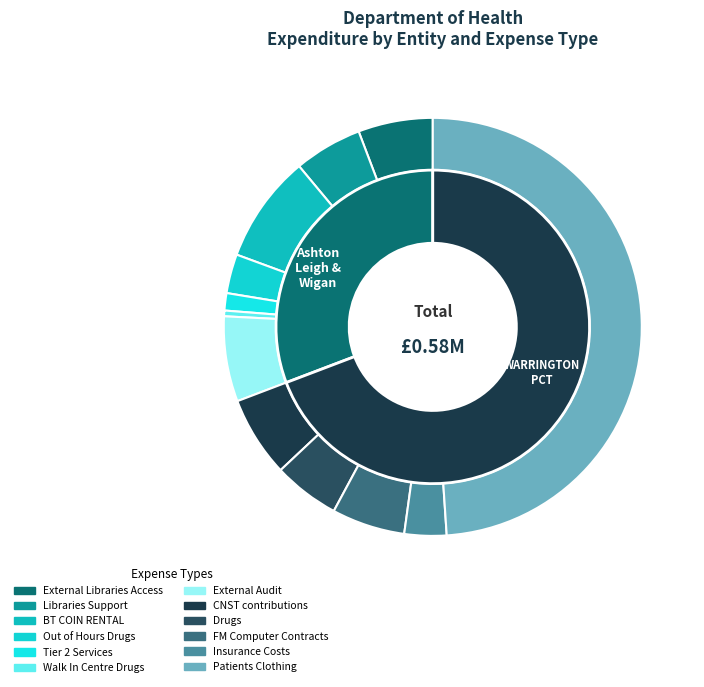

What percentage is the Libraries Support slice, to the nearest percent?

5%